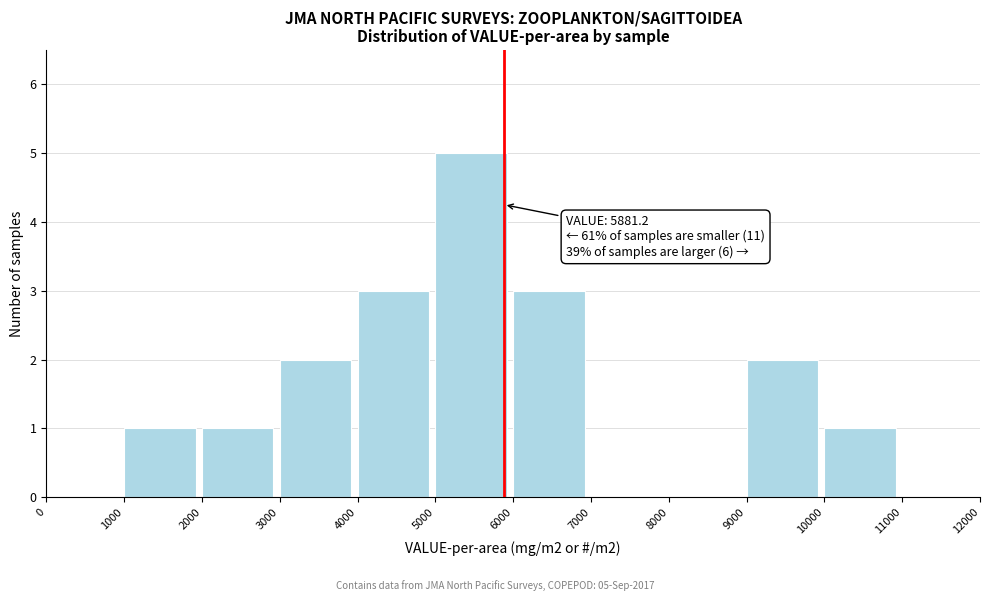

Over which range of the x-axis is the bar tallest?

5000 to 6000